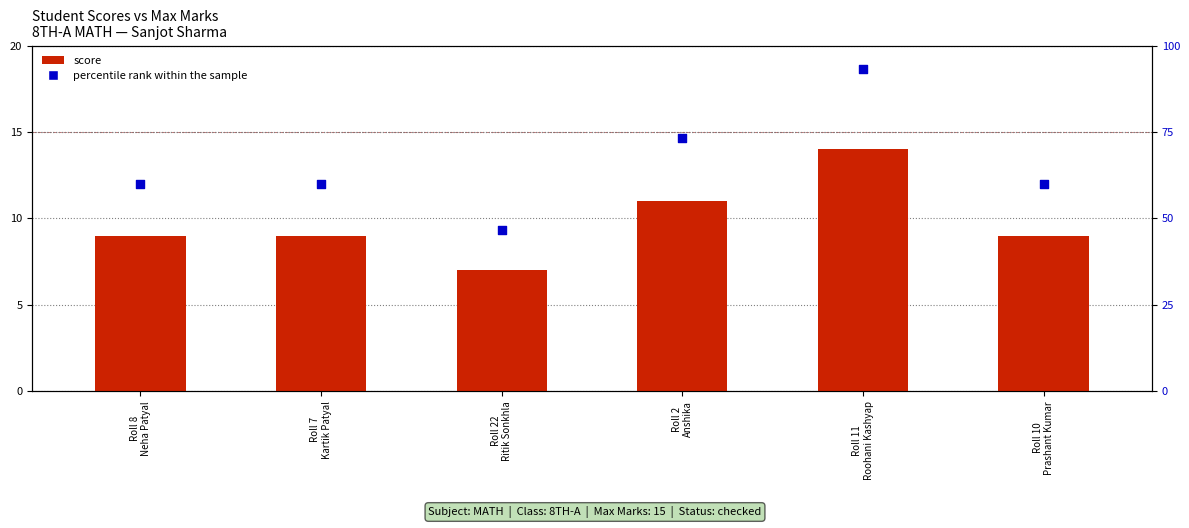

Which has a higher value, Roll 8 Neha Patyal or Roll 11 Roohani Kashyap?

Roll 11 Roohani Kashyap